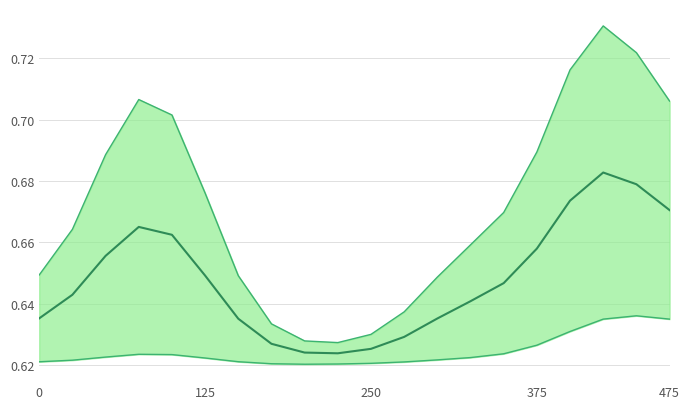

List the series in order of their overall mean, lowest first.

lower, transactionShares, upper